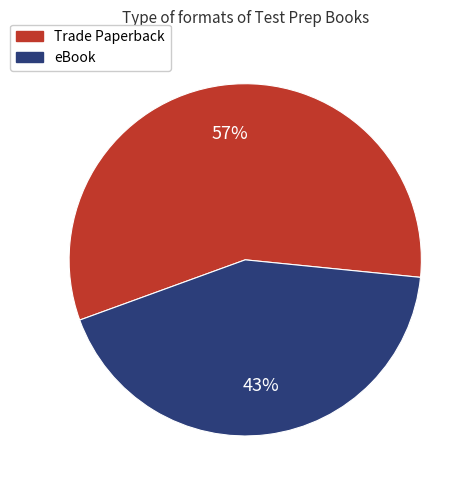

What is the smallest slice in the pie chart?

eBook